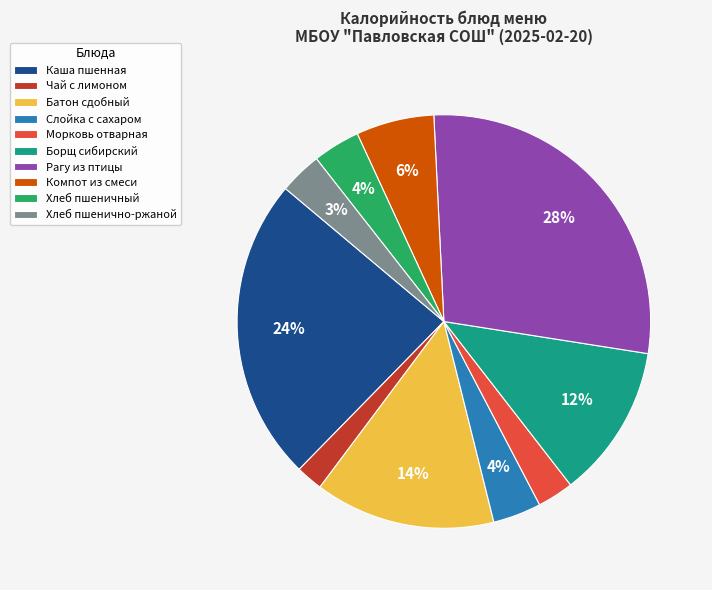

To the nearest percent, what is the average slice percentage?

10%